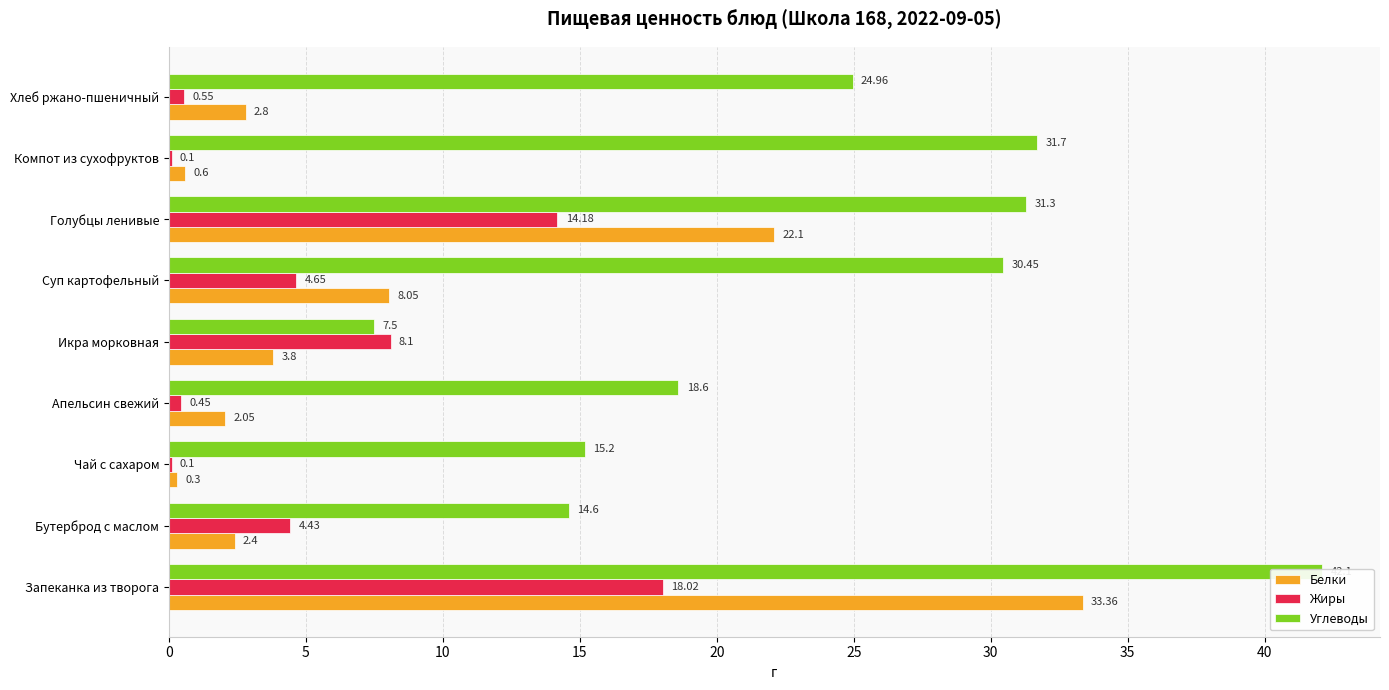

How many groups of bars are there?

9